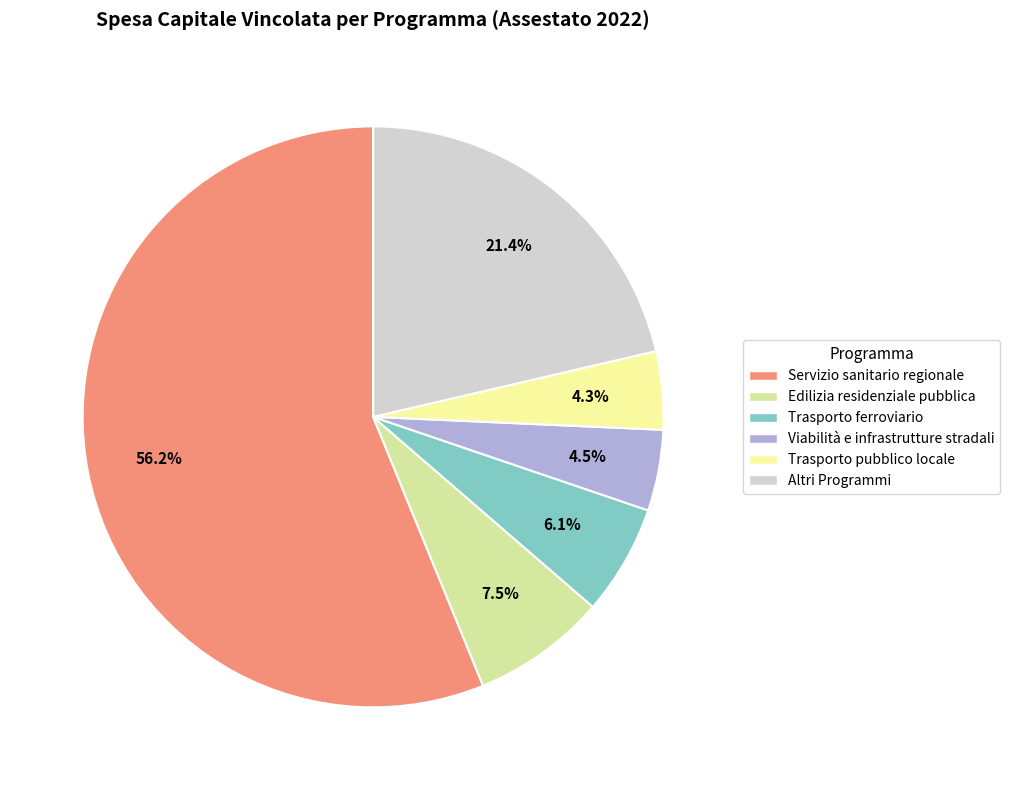

Which category has the biggest portion of the pie?

Servizio sanitario regionale